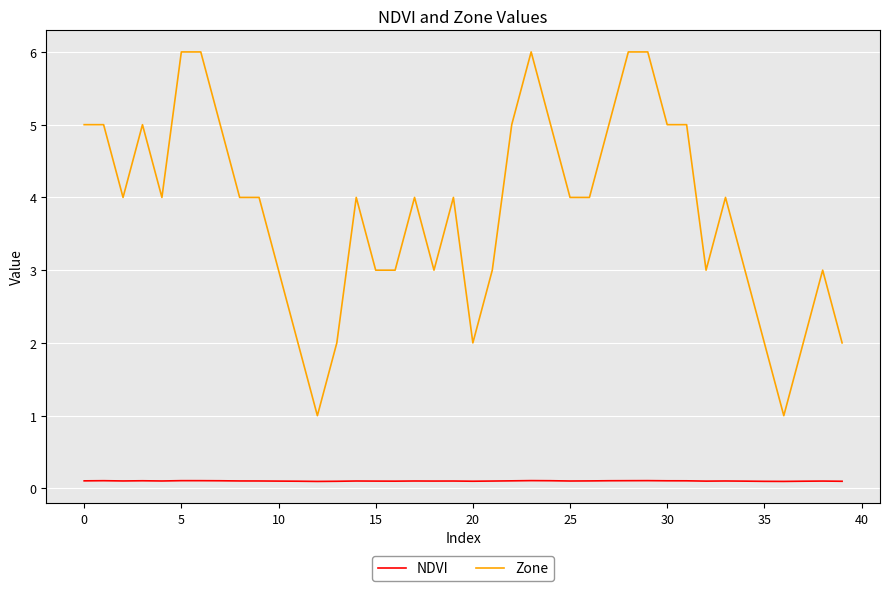

What is the difference between the maximum and minimum values in the Zone series?

5.0